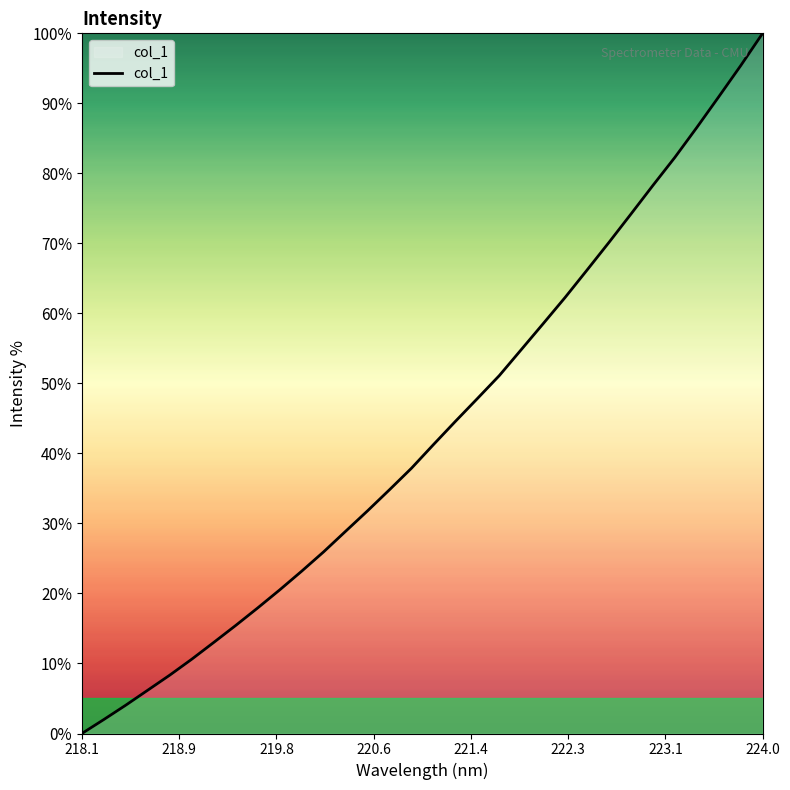

What is the maximum value shown in the chart?

100.0